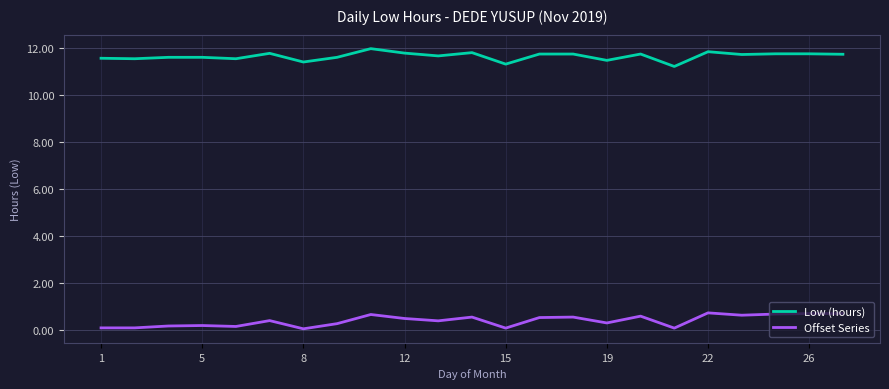

Rank the series by their average value, from highest to lowest.

Low (hours), Offset Series